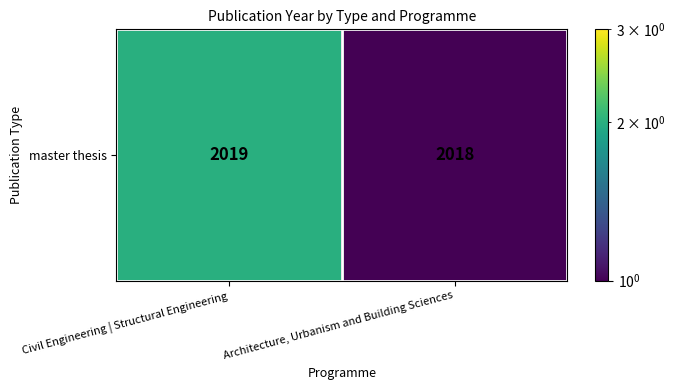

The chart shows a value of 0 at Architecture, Urbanism and Building Sciences. True or false?

False